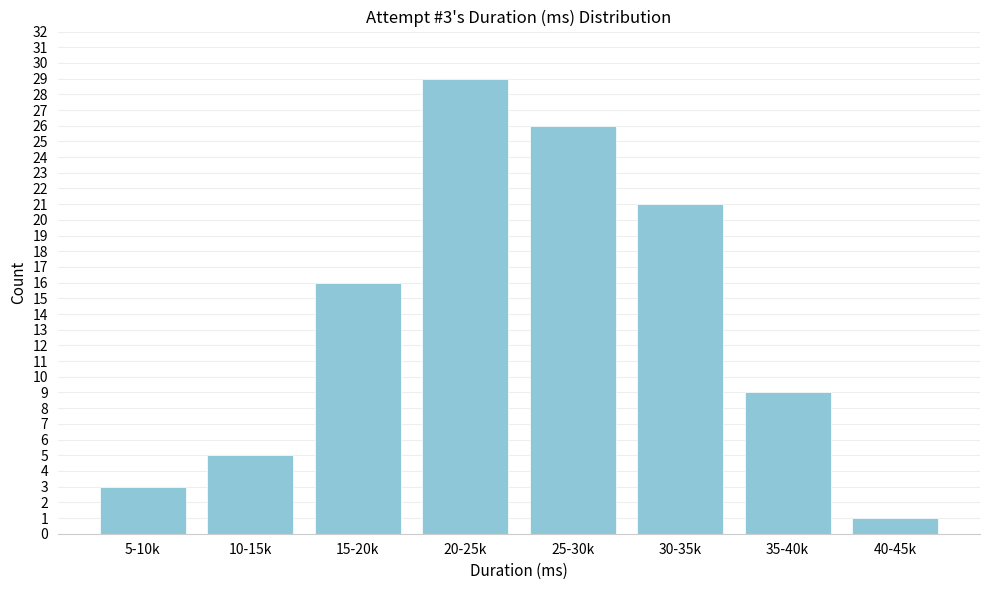

Reading right to left, list all the values displayed in this chart.

1	9	21	26	29	16	5	3